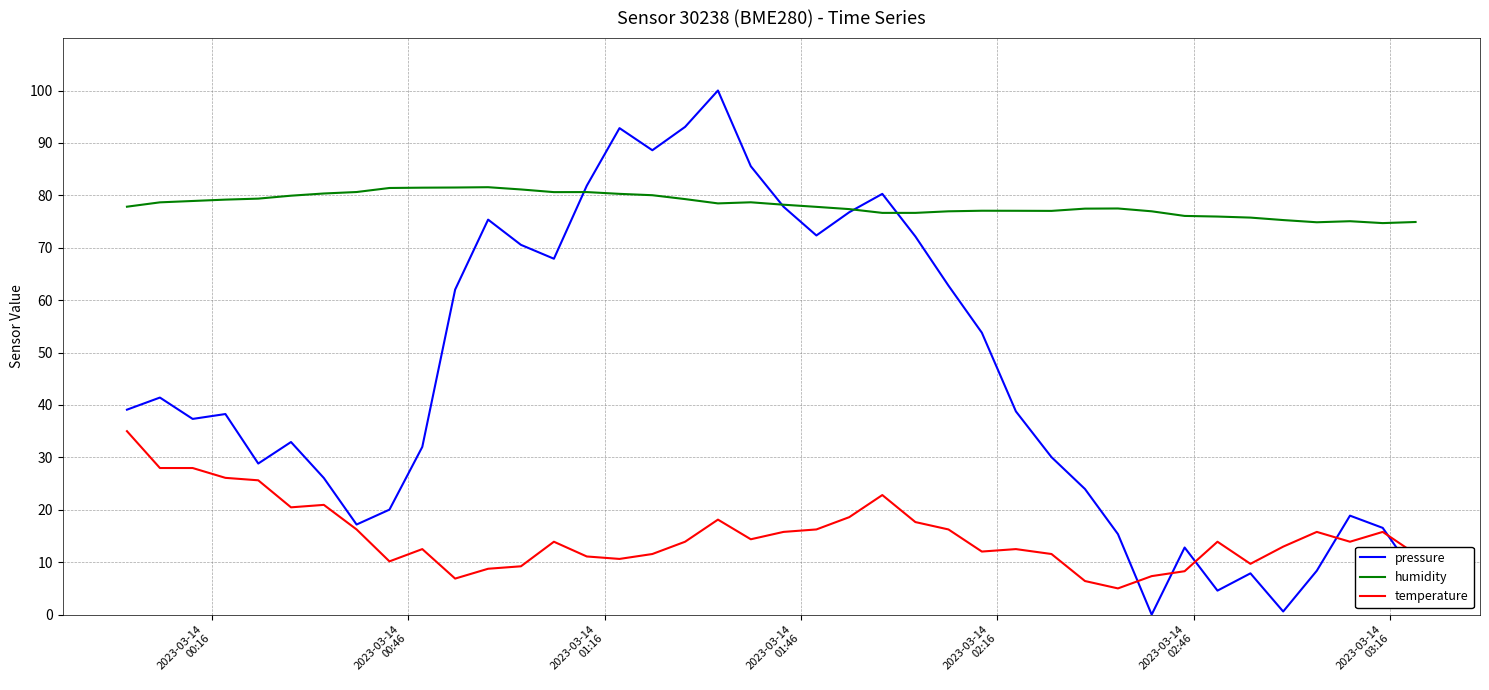

Does the chart have visible grid lines?

Yes